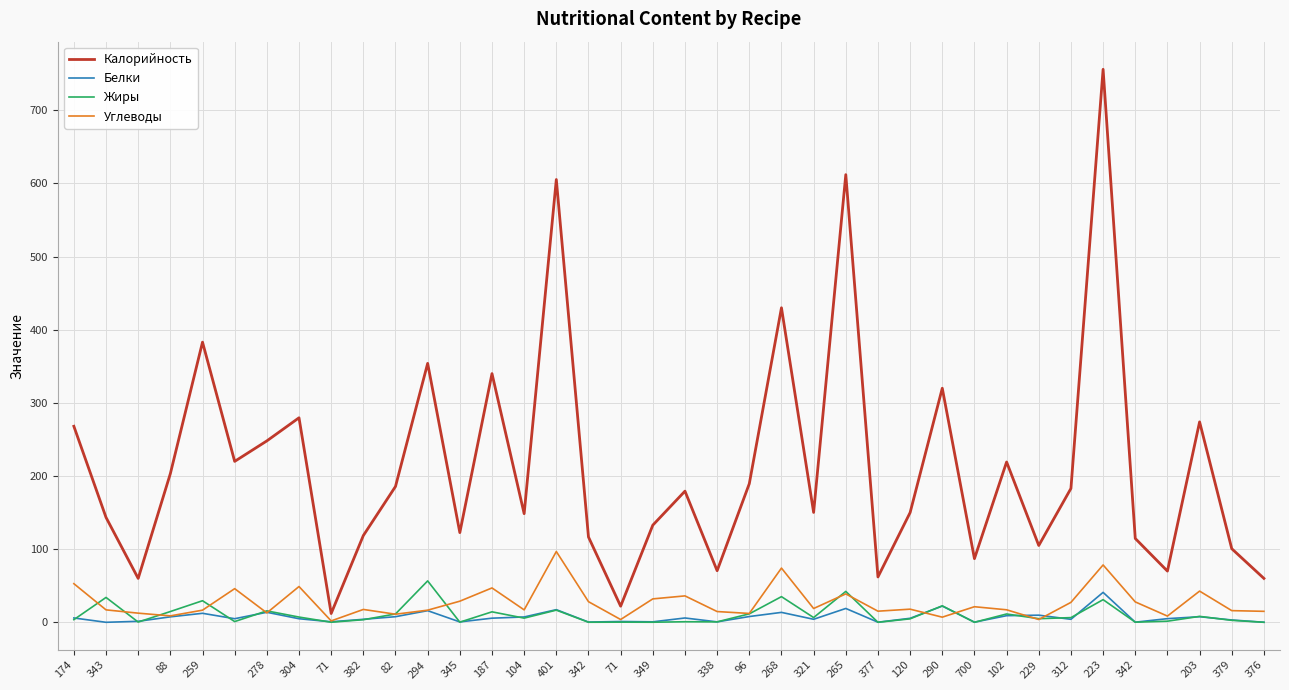

How many interior local valleys does the Калорийность series have?

12